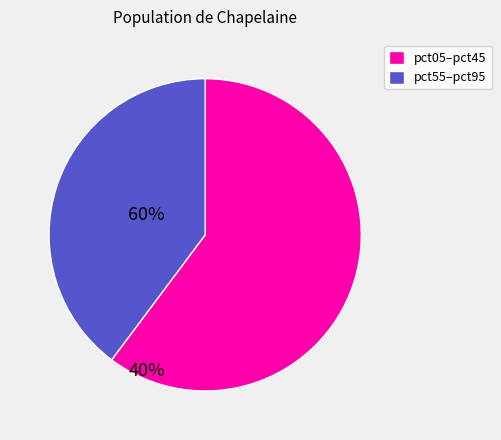

Between pct05–pct45 and pct55–pct95, which is larger?

pct05–pct45